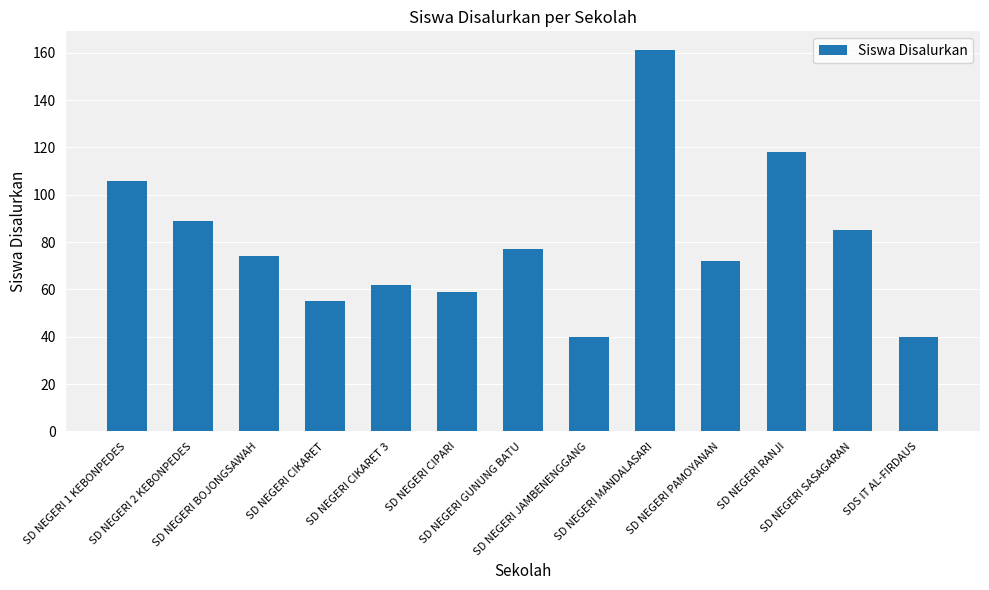

What is the greatest value displayed?

161